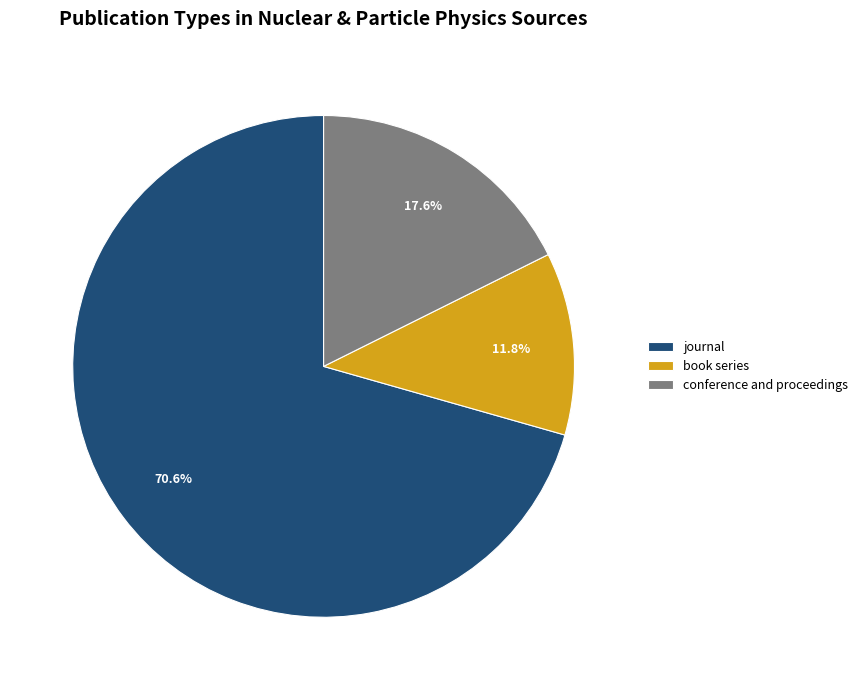

Is journal the majority of the pie?

Yes